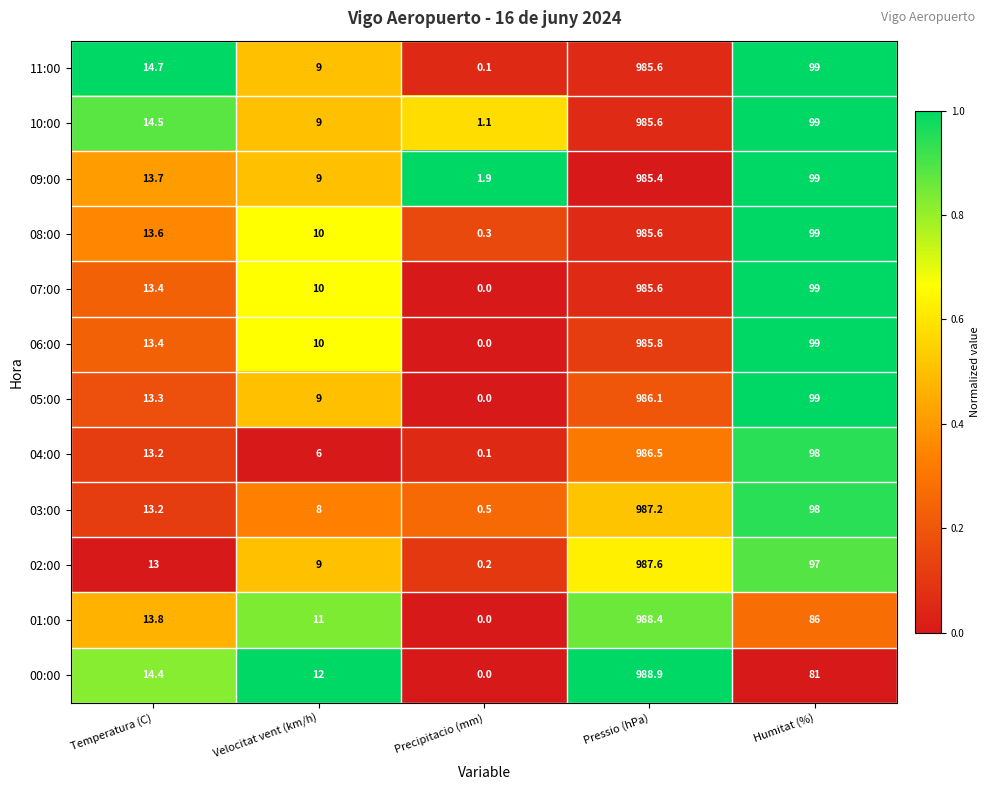

What is the total value across all series at Pressio (hPa)?

11838.3